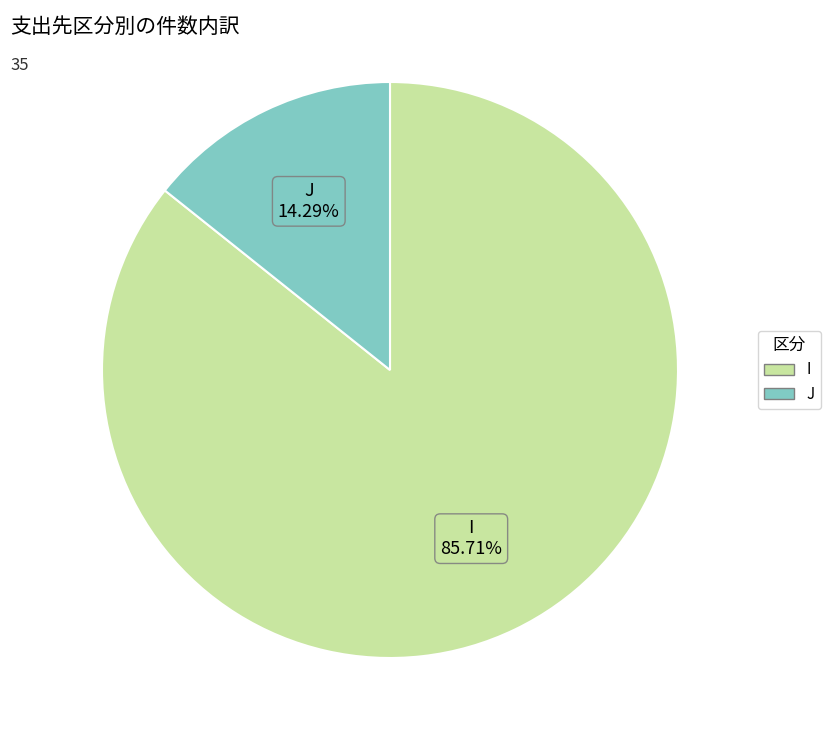

Is there a majority slice in this chart?

Yes